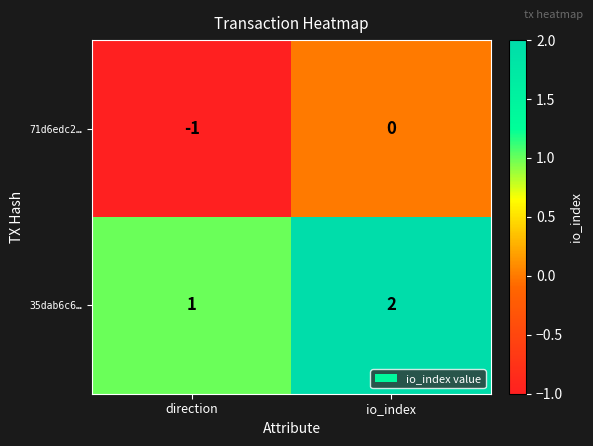

The value of 71d6edc2… at direction is -1. True or false?

True